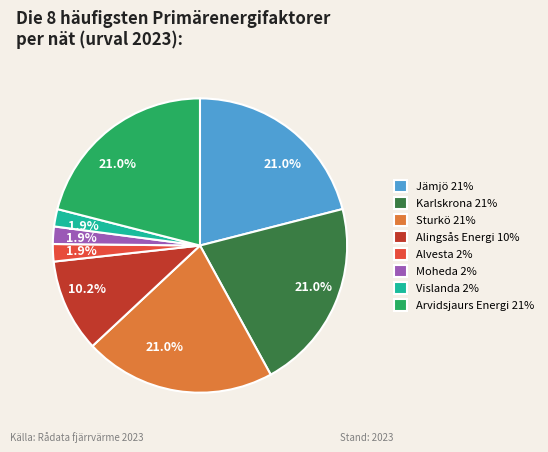

Do Alvesta 2% and Karlskrona 21% together represent more than half of the pie?

No